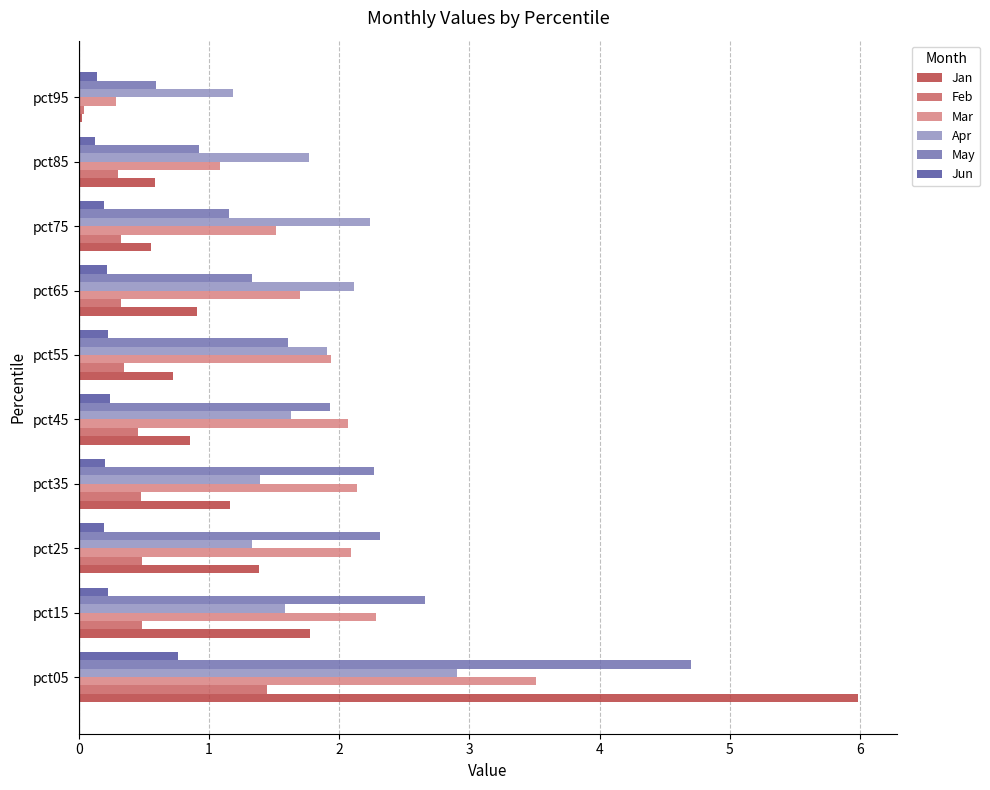

How many data points does each series have?

10